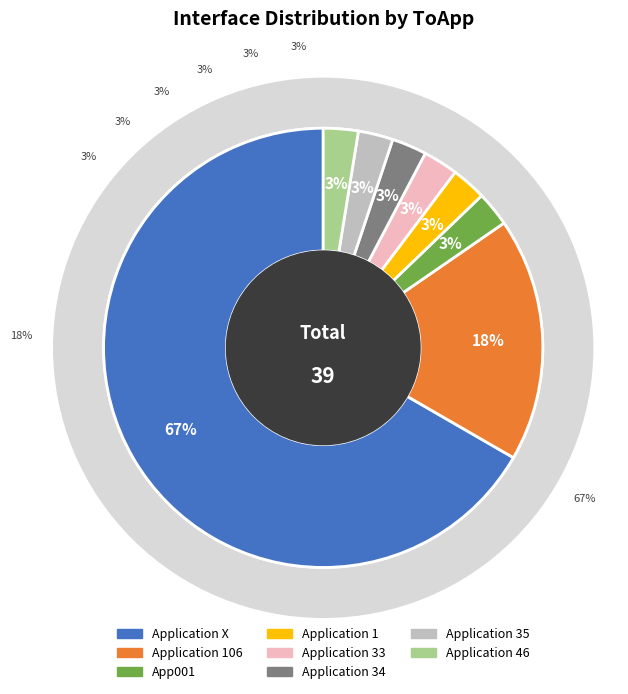

The Application 35 slice represents 3% of the pie. True or false?

True